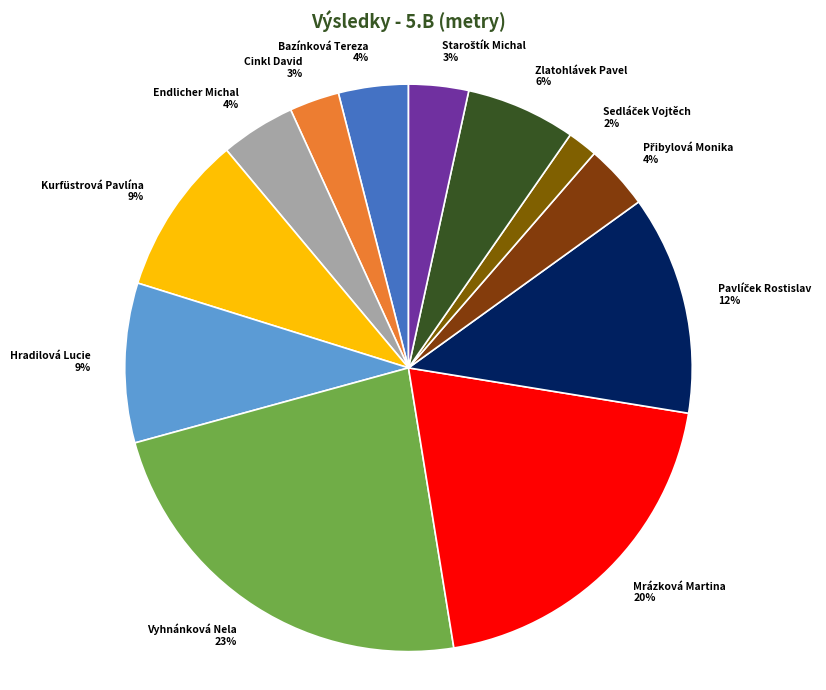

What is the largest slice in the pie chart?

Vyhnánková Nela